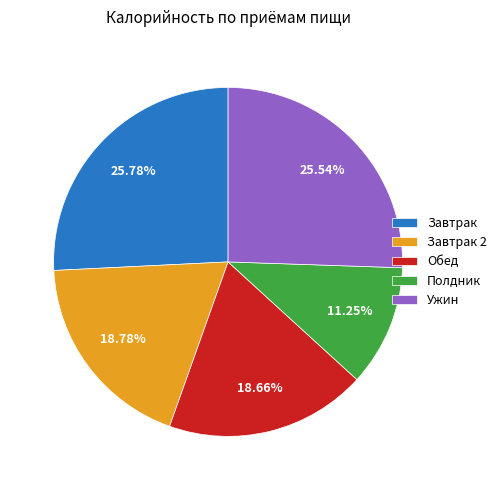

What is the smallest slice in the pie chart?

Полдник